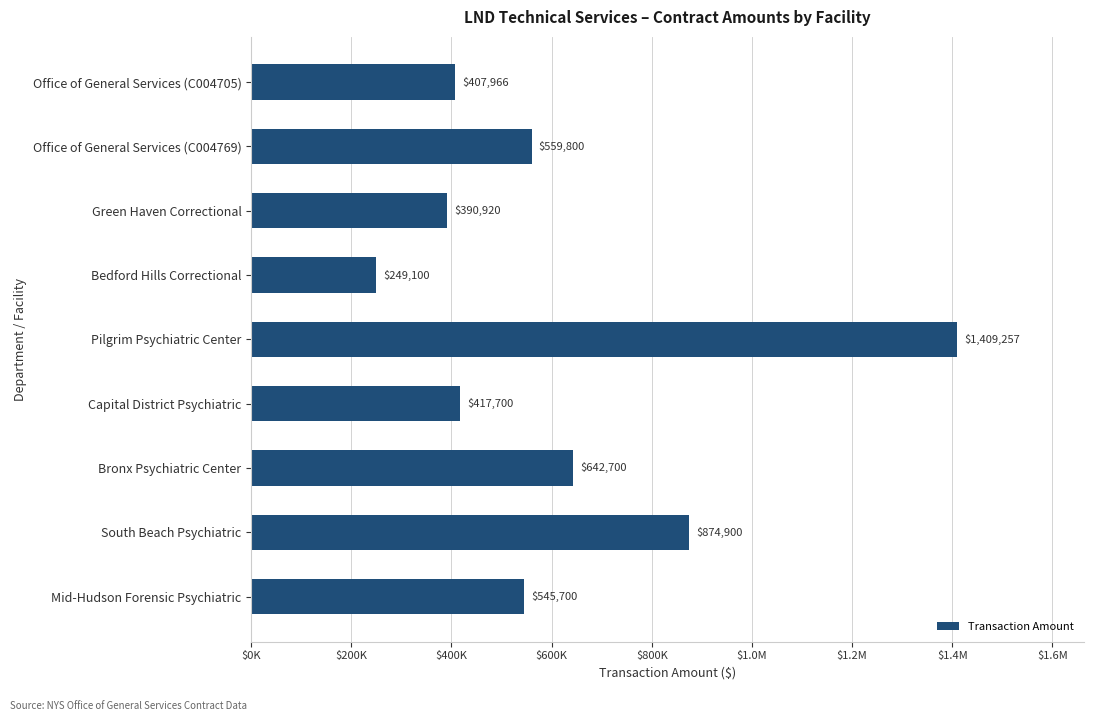

What is the smallest value displayed?

249100